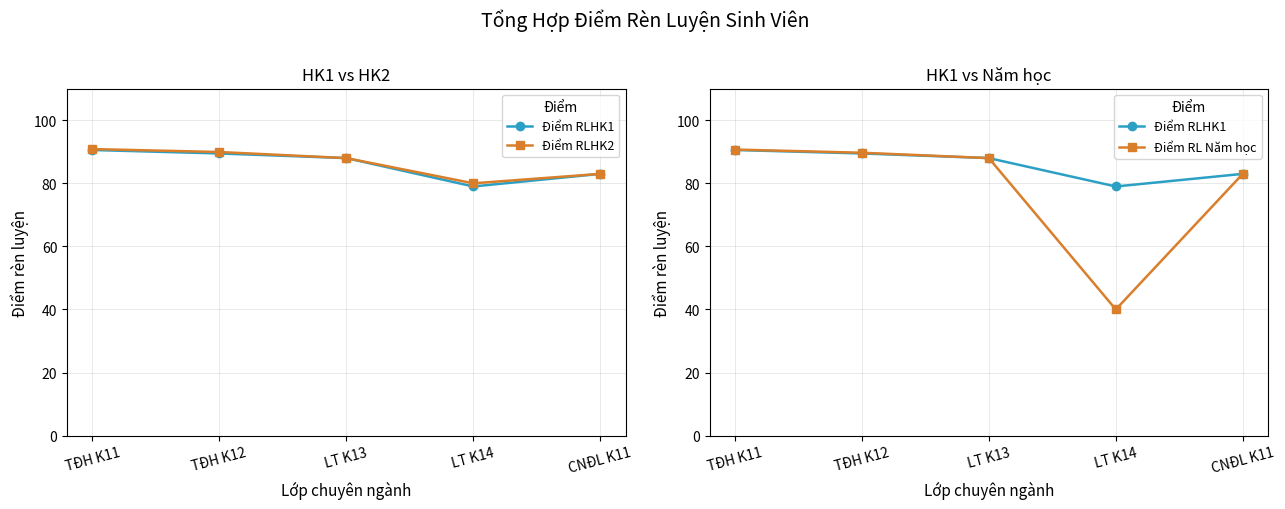

Count the number of categories in the chart.

5